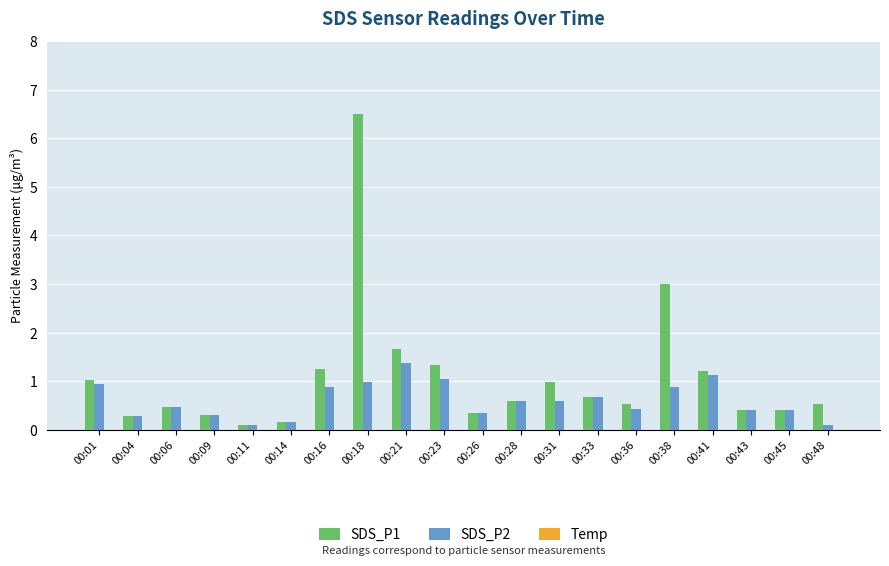

Rank the series by their average value, from lowest to highest.

Temp, SDS_P2, SDS_P1